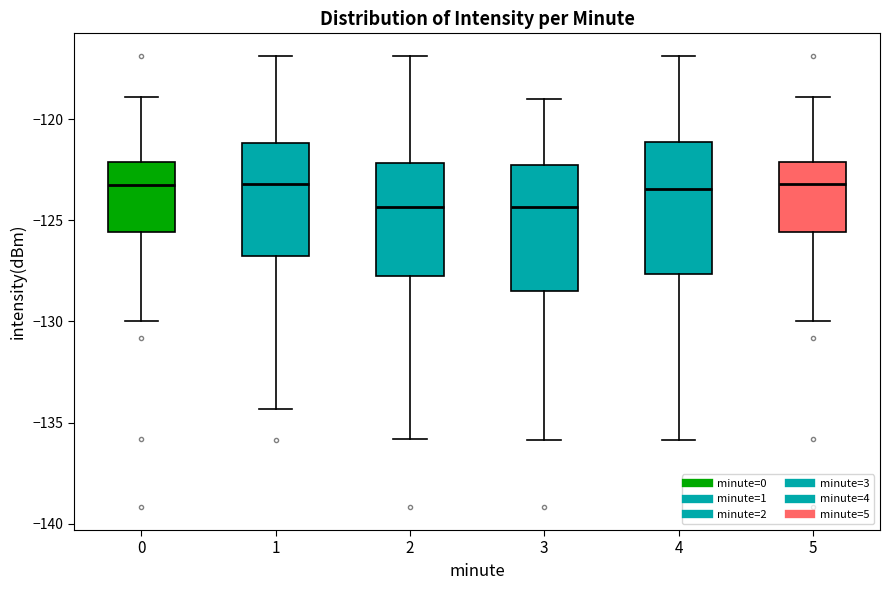

Reading left to right, read every box against the y-axis: the position of its median line, the range the box covers, and the ends of its whiskers. The values are not printed on the chart, so give them approximately, as read against the axis.

0: median -123.5, box -125.5 to -122.0, whiskers -130.0 to -119.0
1: median -123.0, box -126.5 to -121.0, whiskers -134.5 to -117.0
2: median -124.5, box -128.0 to -122.0, whiskers -136.0 to -117.0
3: median -124.5, box -128.5 to -122.5, whiskers -136.0 to -119.0
4: median -123.5, box -127.5 to -121.0, whiskers -136.0 to -117.0
5: median -123.0, box -125.5 to -122.0, whiskers -130.0 to -119.0